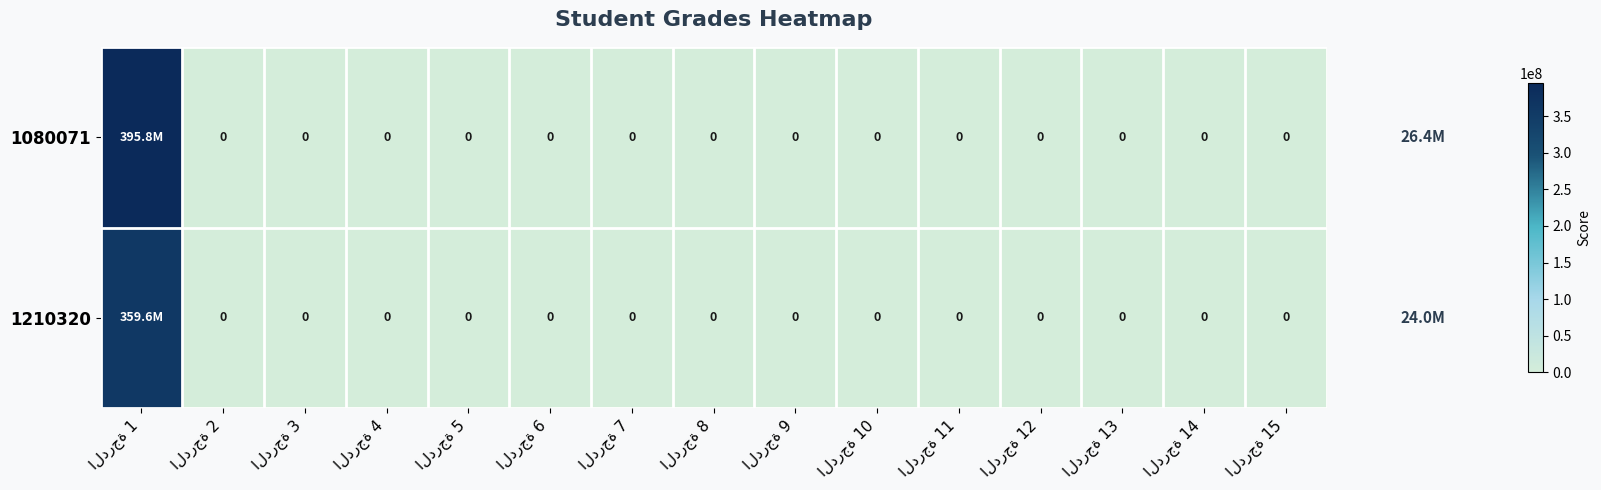

What is the average value of the 1080071 series?

26383738